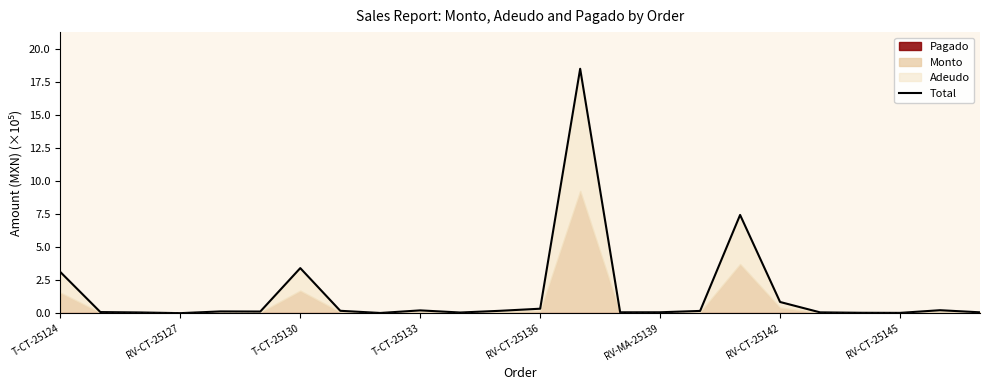

Reading left to right, extract all data points from this chart.

3.1	0.1	0.1	0.0	0.1	0.1	3.4	0.2	0.0	0.2	0.1	0.2	0.3	18.5	0.1	0.1	0.2	7.4	0.9	0.1	0.0	0.0	0.2	0.1